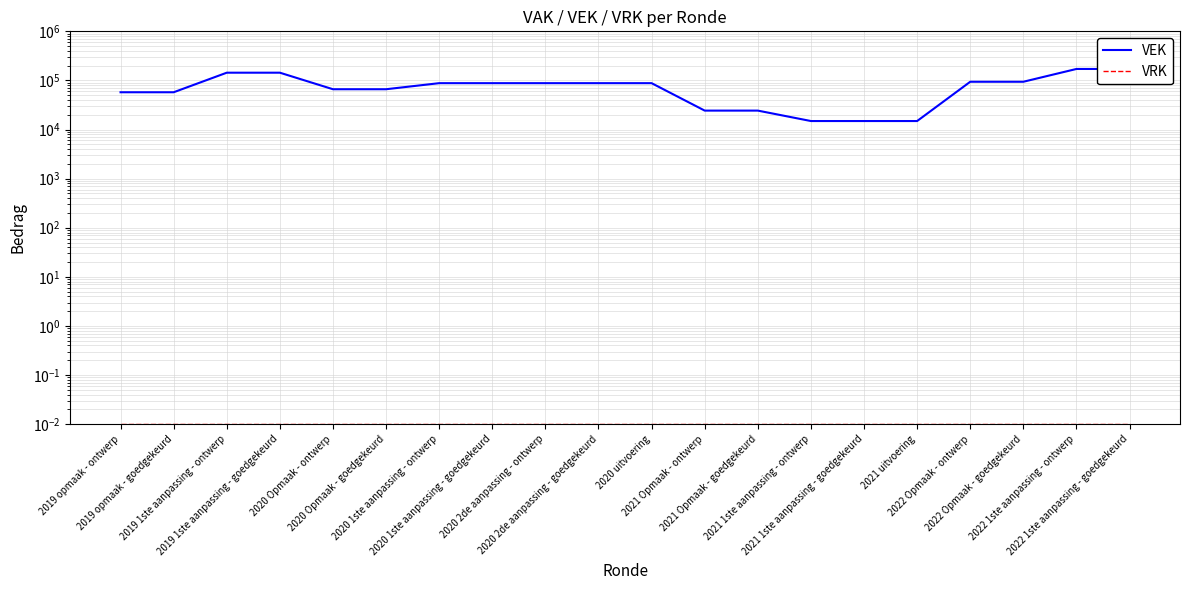

True or false: VEK and VRK cross at least once.

False